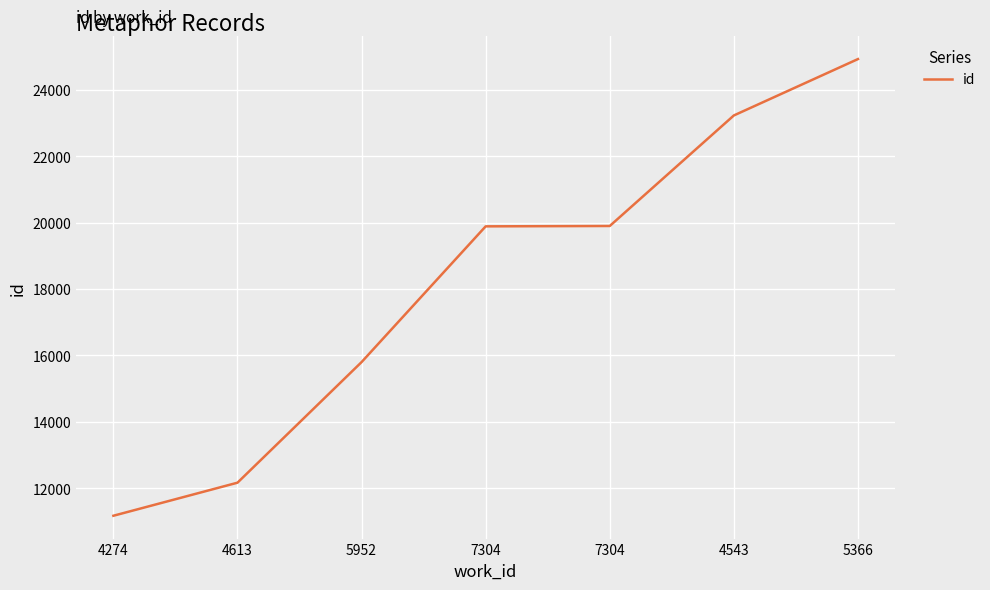

True or false: the data shows 19900 at 7304.

True